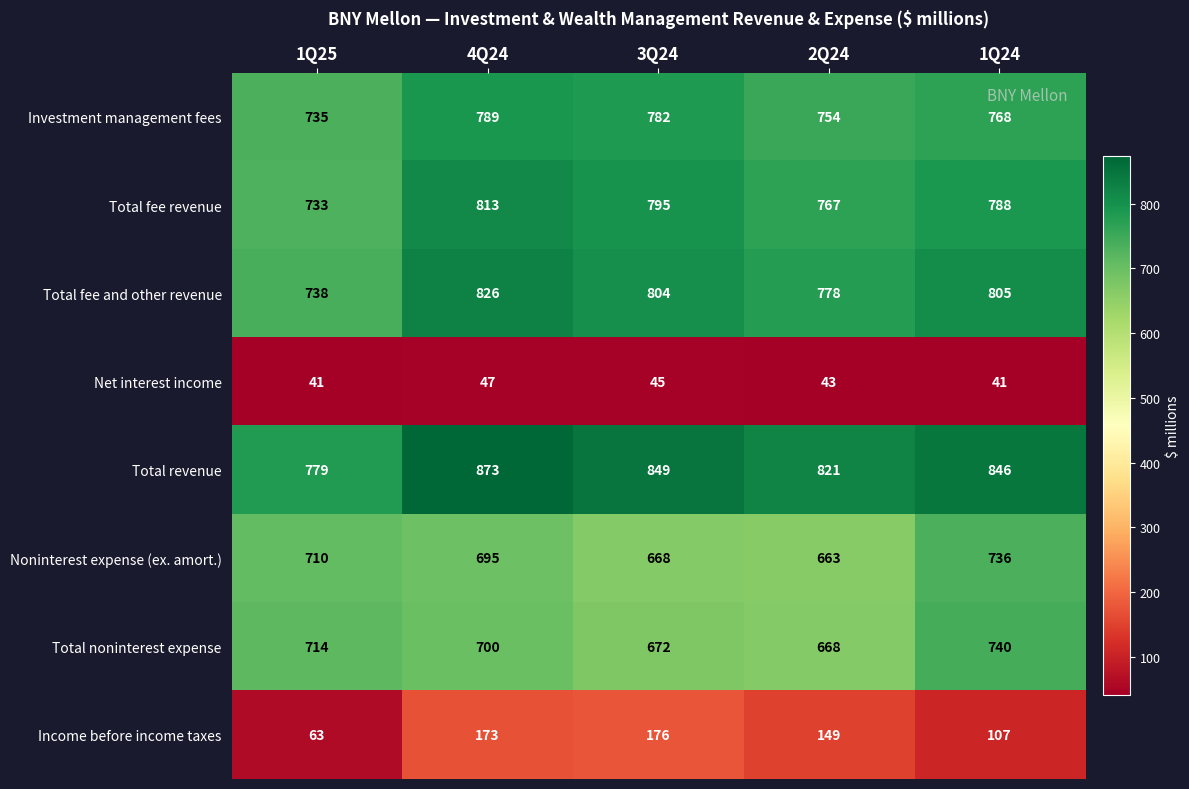

What is the difference between the maximum and second lowest values in the Total revenue series?

52